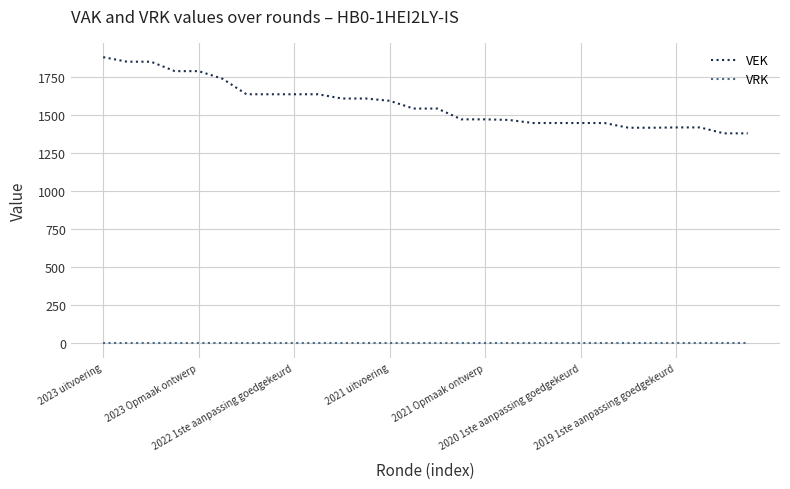

Which series has the largest total across all categories?

VEK